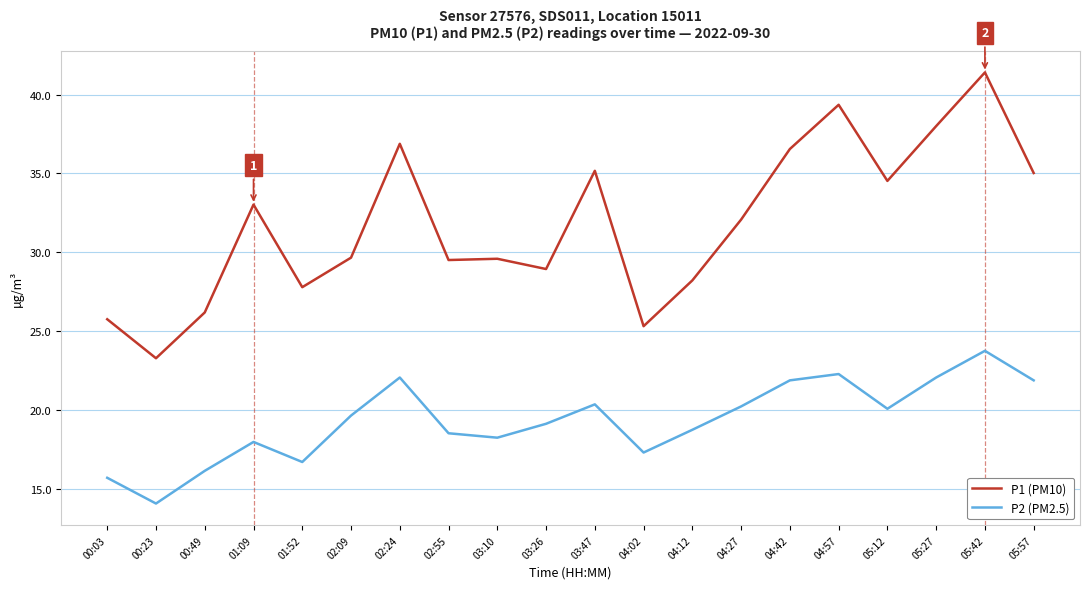

Which series has the widest spread of values?

P1 (PM10)